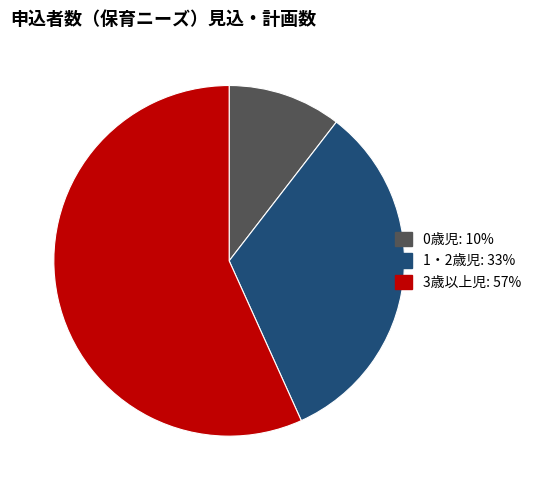

Do 0歳児 and 1・2歳児 together represent more than half of the pie?

No